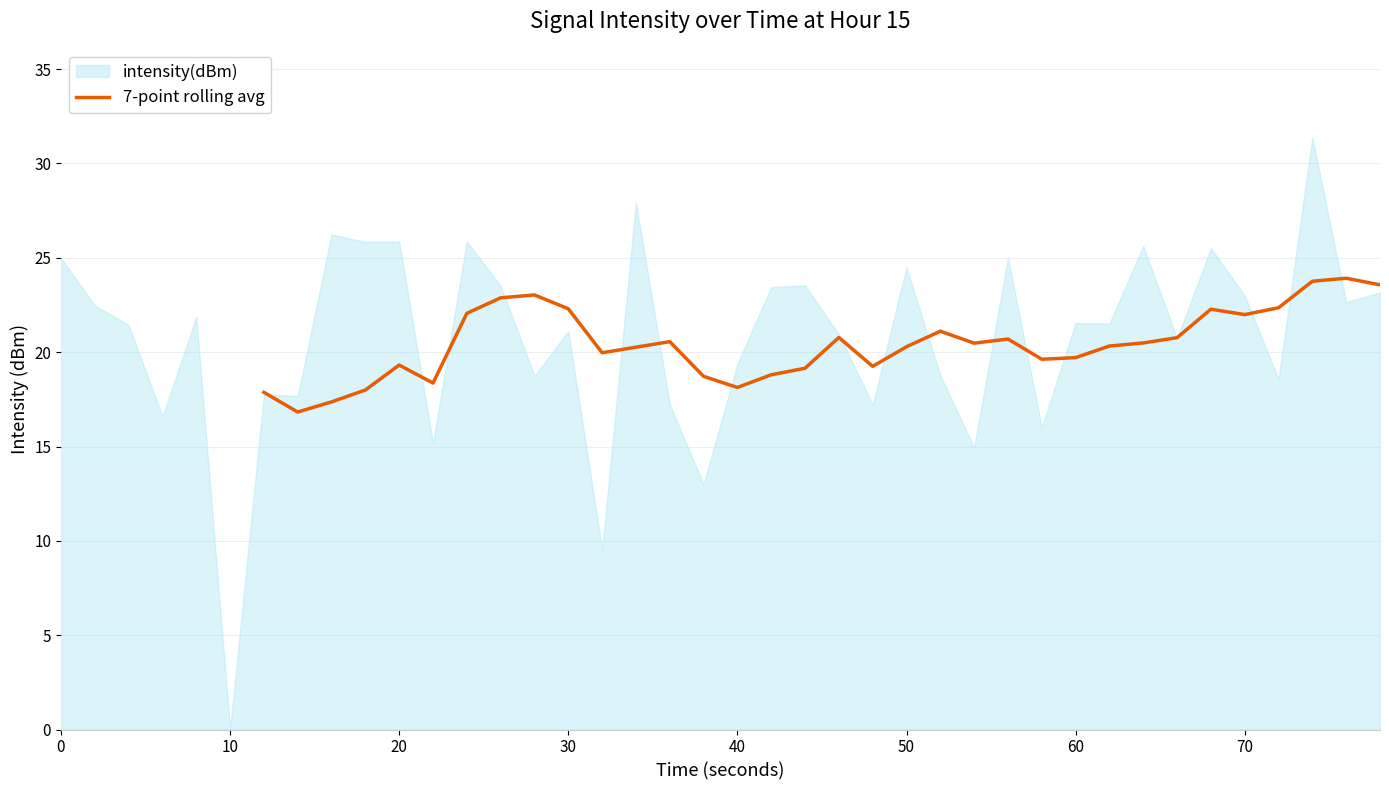

Is it true that 7-point rolling avg equals 19.3 at 20?

True